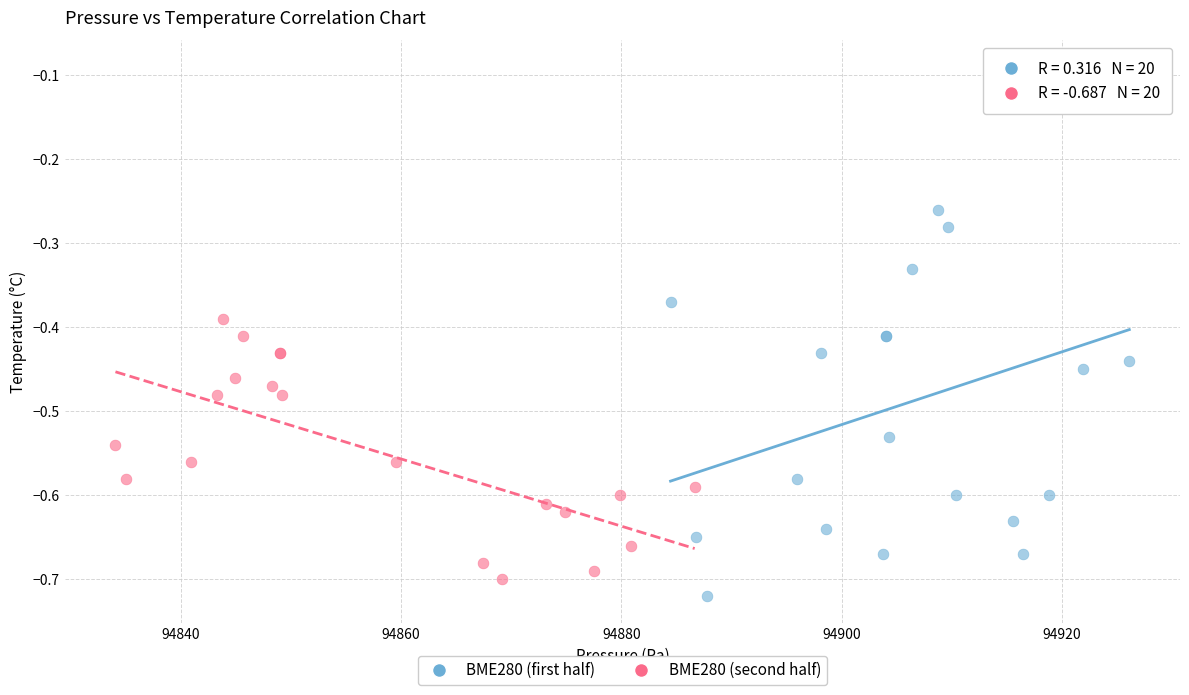

Which series reaches the maximum Y coordinate?

BME280 (first half)